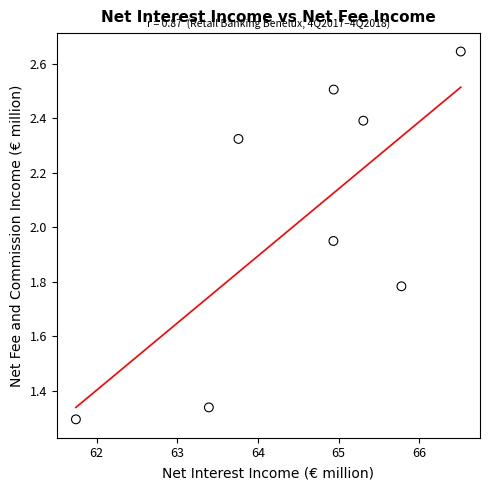

What is the average X value?

64.5